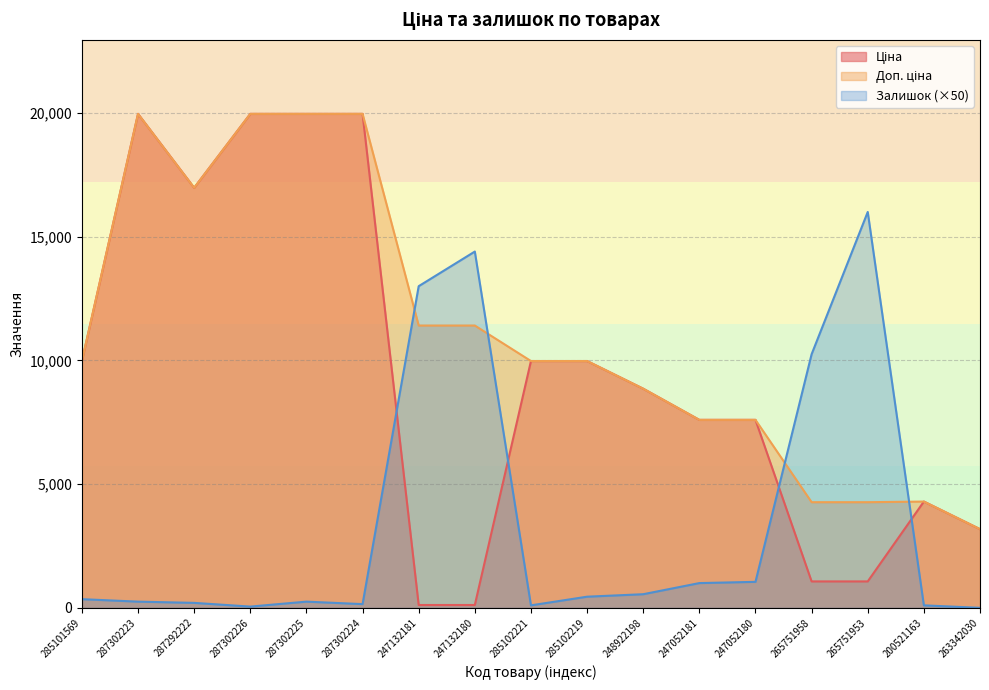

List the labels in order of Залишок value, smallest first.

263342030, 287302226, 285102221, 200521163, 287302224, 287292222, 287302223, 287302225, 285101569, 285102219, 248922198, 247052181, 247052180, 265751958, 247132181, 247132180, 265751953